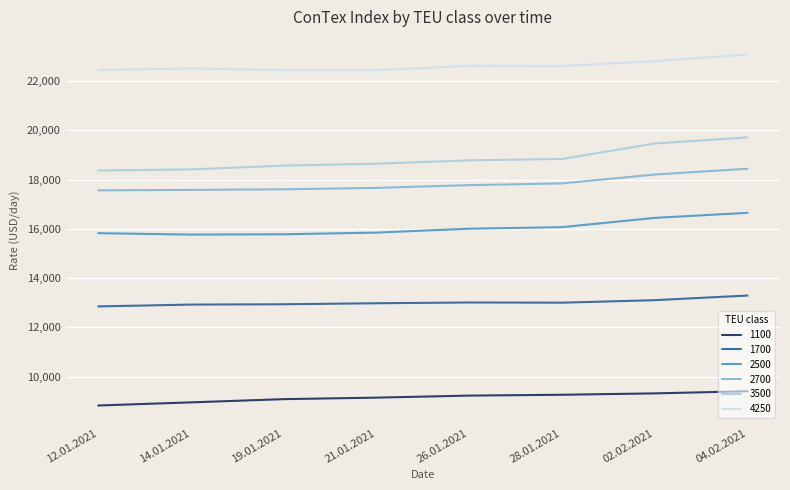

True or false: 1100 has more than 2 points higher than both neighbors.

False